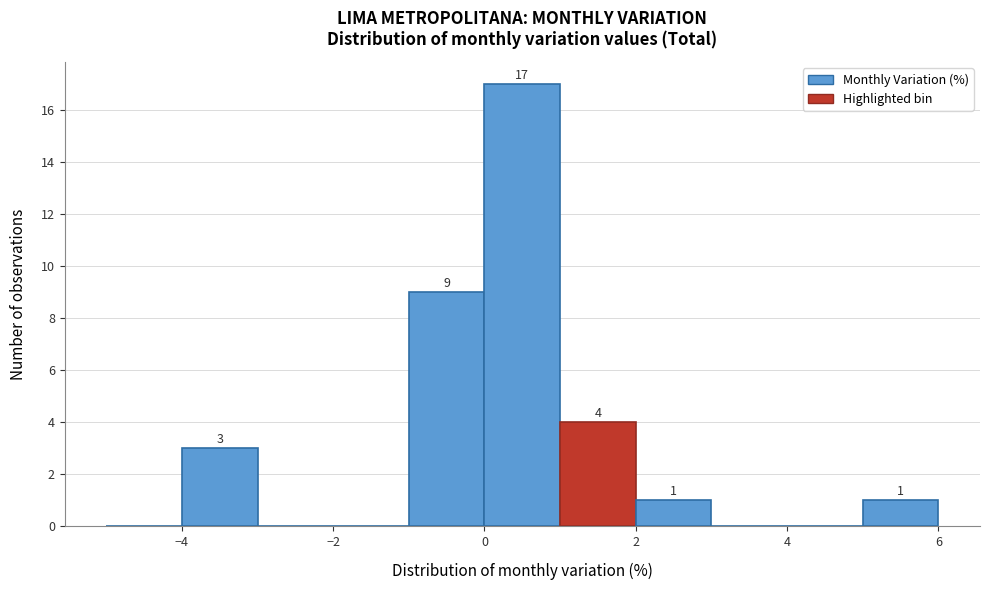

Over which range of the x-axis is the bar tallest?

0 to 1